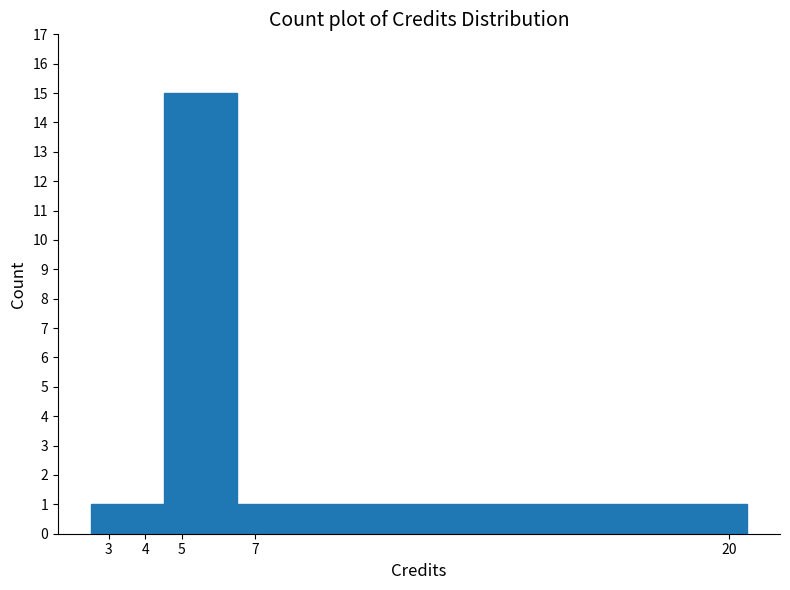

Over which range of the x-axis is the bar tallest?

4.5 to 6.5